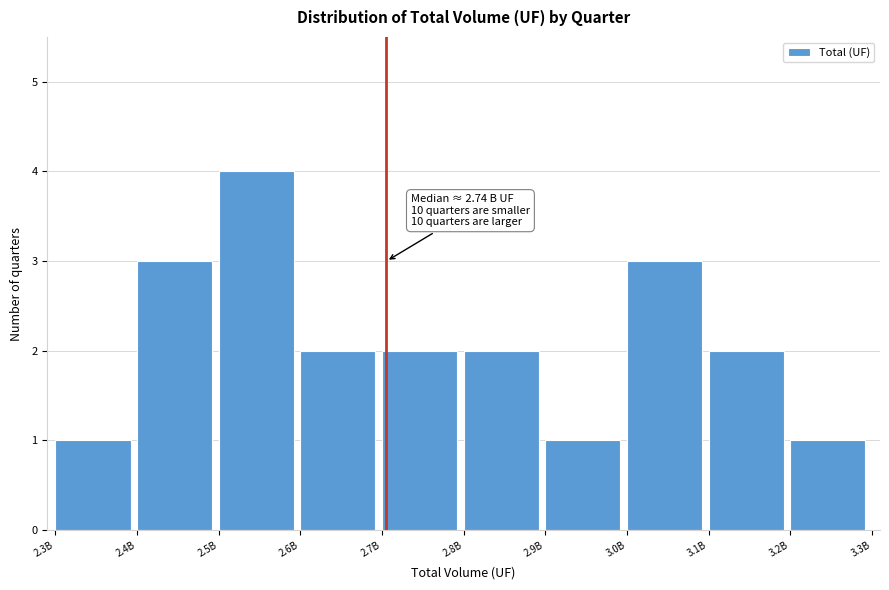

Reading left to right, list all the values displayed in this chart.

2.3B=1	2.4B=3	2.5B=4	2.6B=2	2.7B=2	2.8B=2	2.9B=1	3.0B=3	3.1B=2	3.2B=1